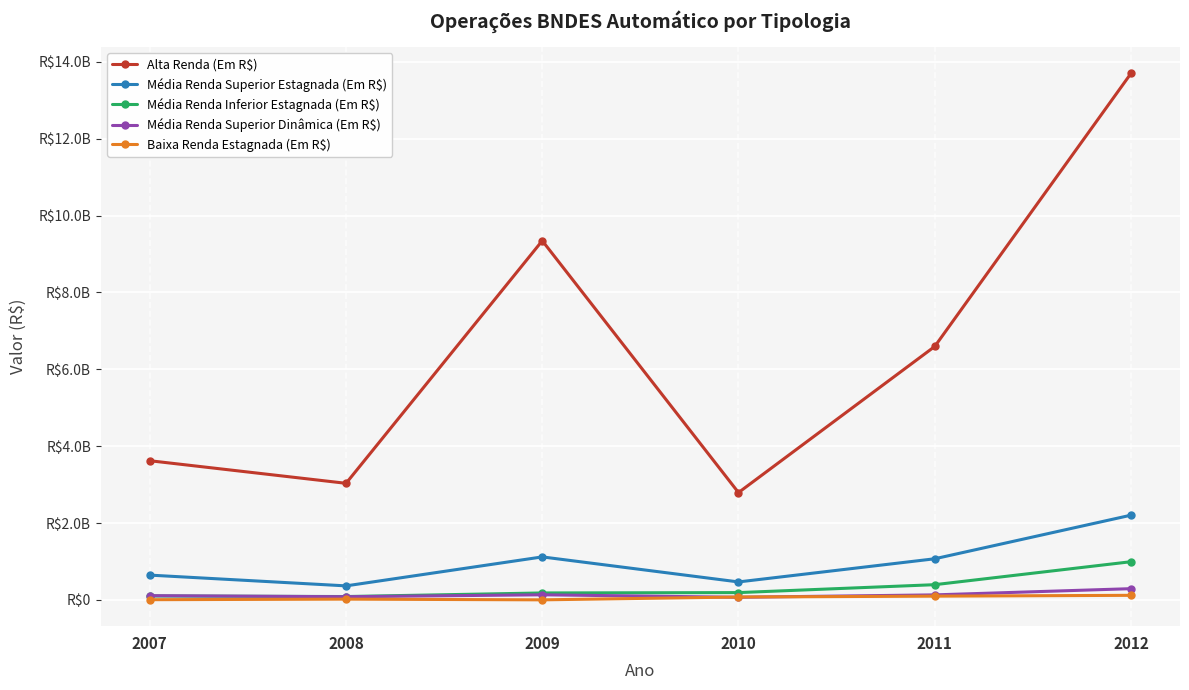

True or false: Média Renda Superior Estagnada (Em R$) and Baixa Renda Estagnada (Em R$) intersect in this chart.

False